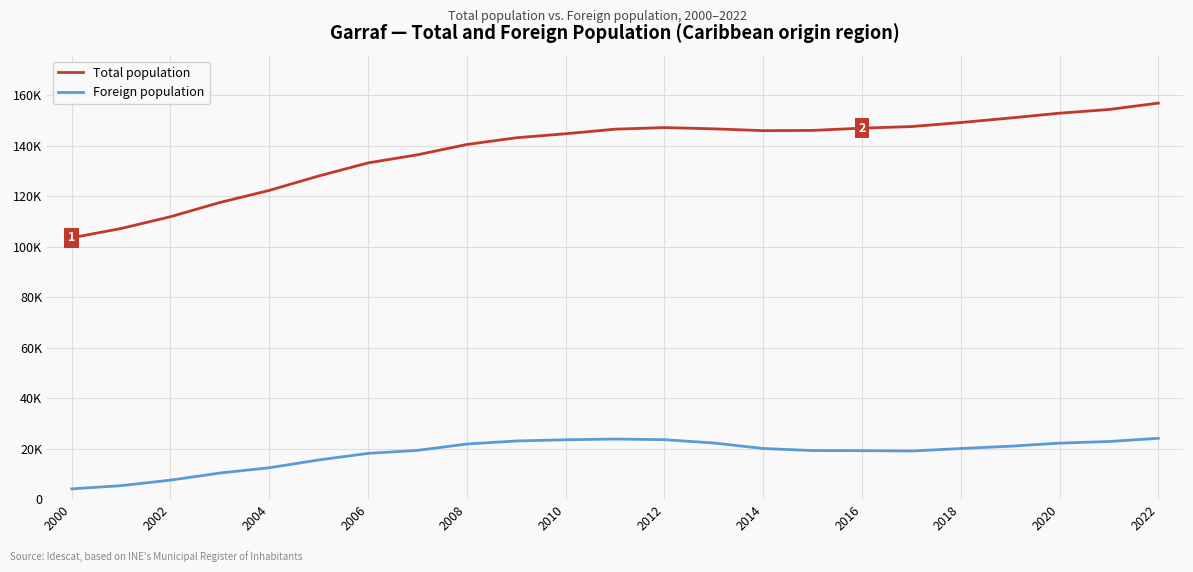

What are all the series names shown in the legend?

Total population, Foreign population